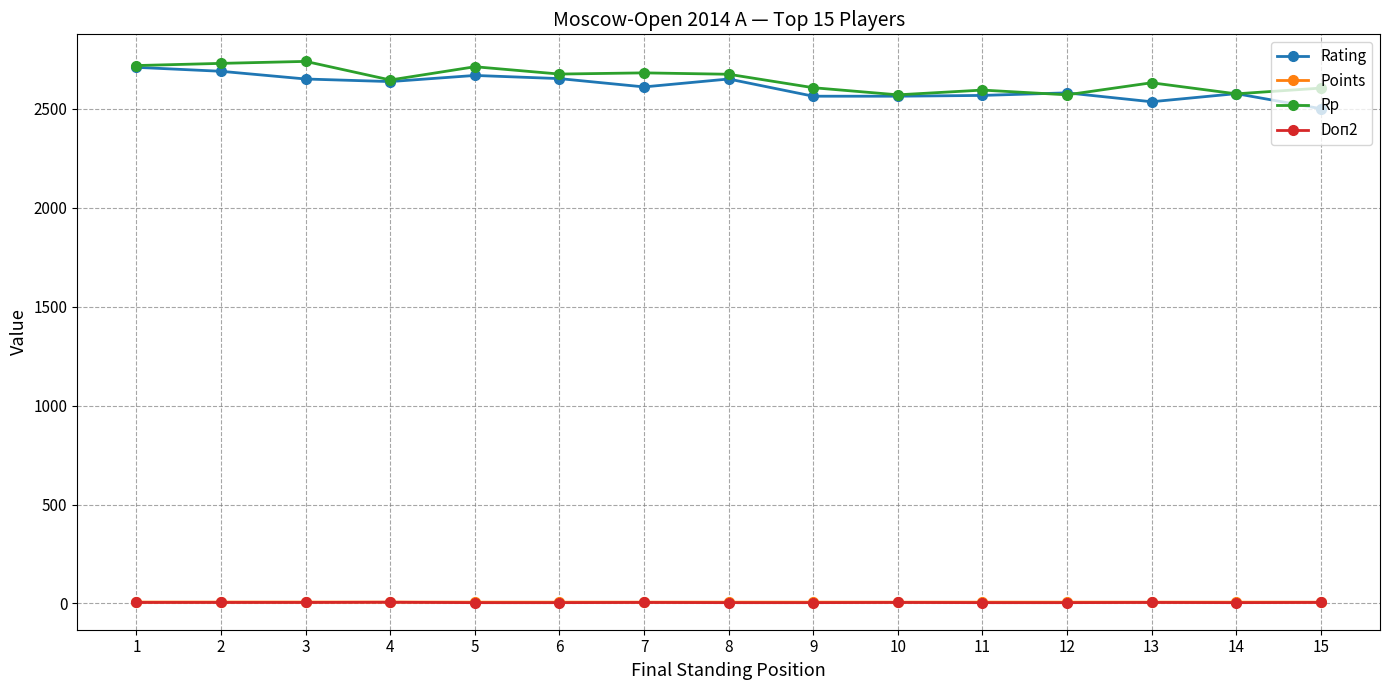

True or false: Rp has more than 0 interior local peaks.

True